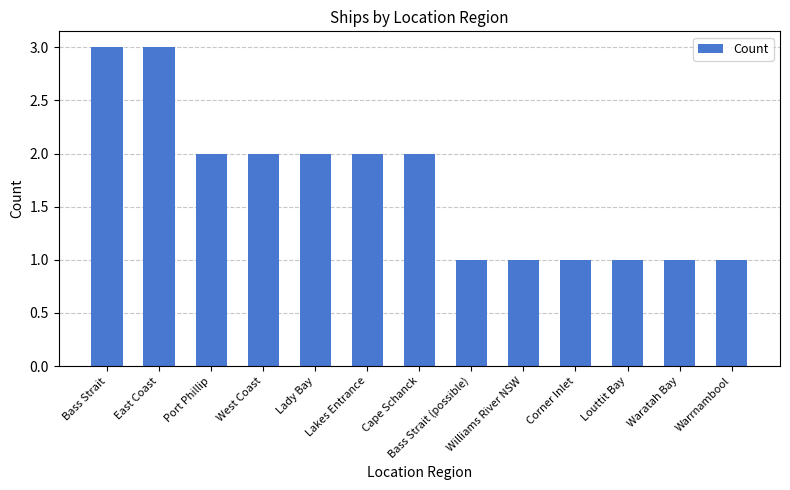

What is the change in value from East Coast to Williams River NSW?

-2